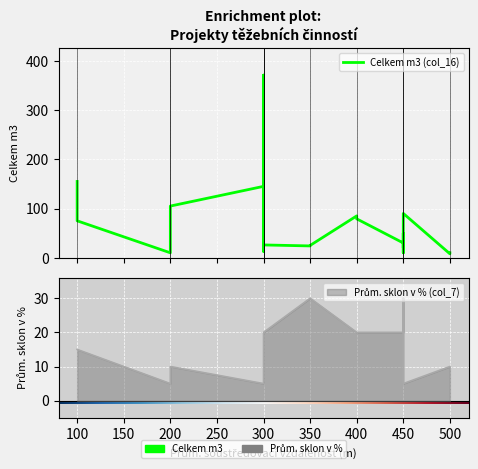

Which has a higher value, 450 or 350?

350